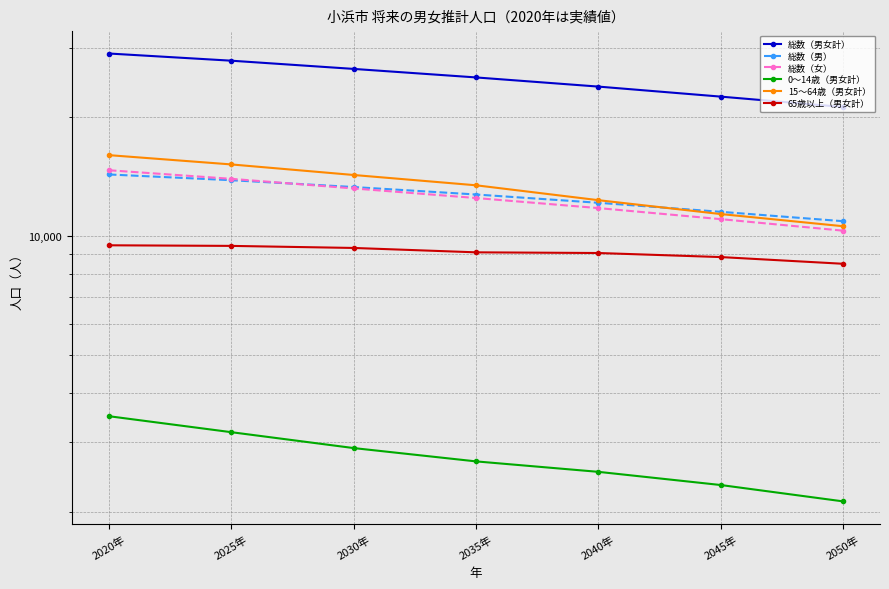

Which series has the largest range (max minus min)?

総数（男女計）